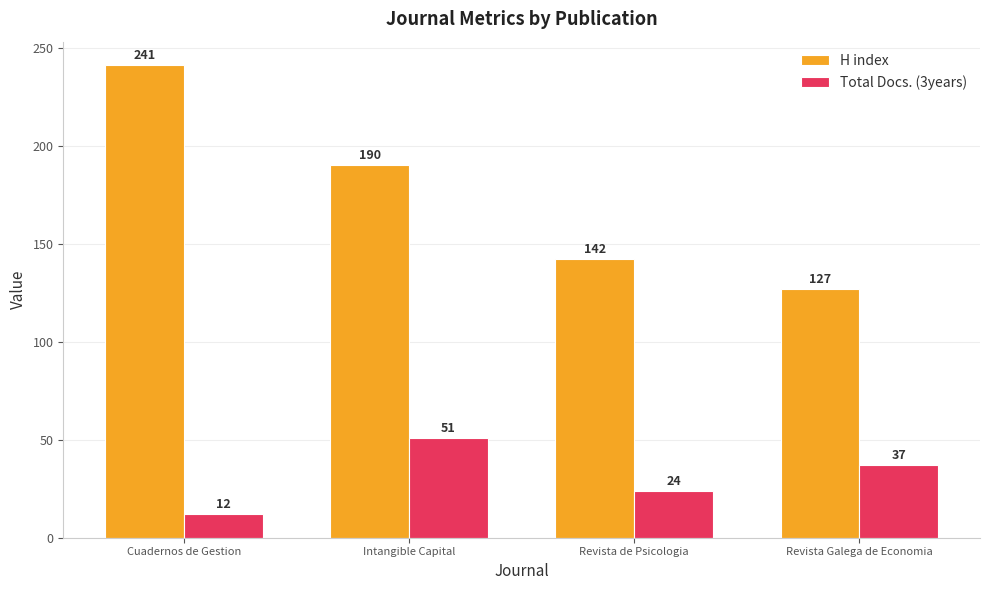

List the series in order of their peak value, lowest first.

Total Docs. (3years), H index